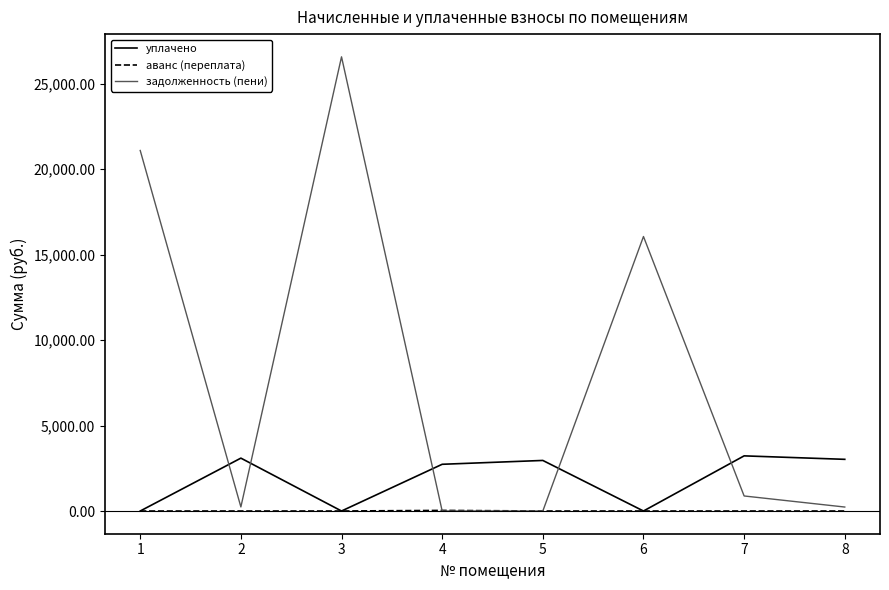

The value of уплачено at 3 is 1727.4. True or false?

False